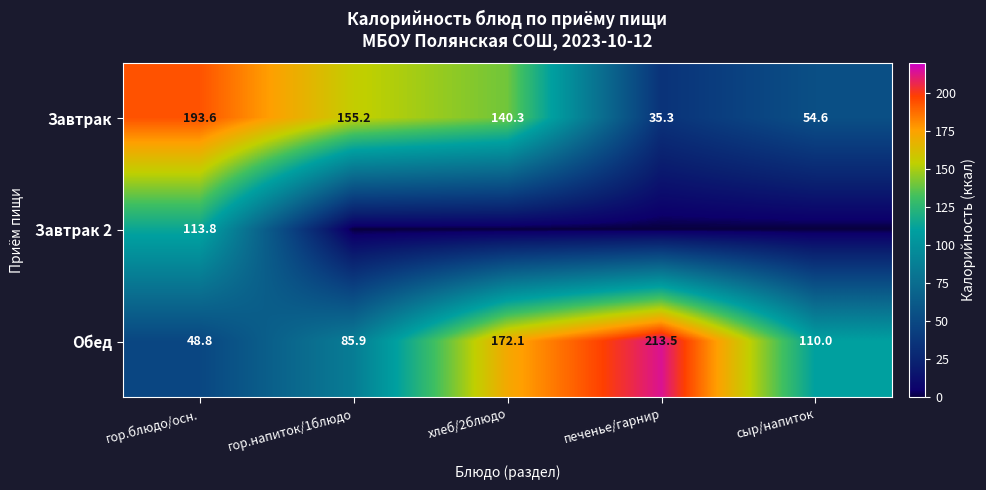

What is the total value across all series at гор.блюдо/осн.?

356.2